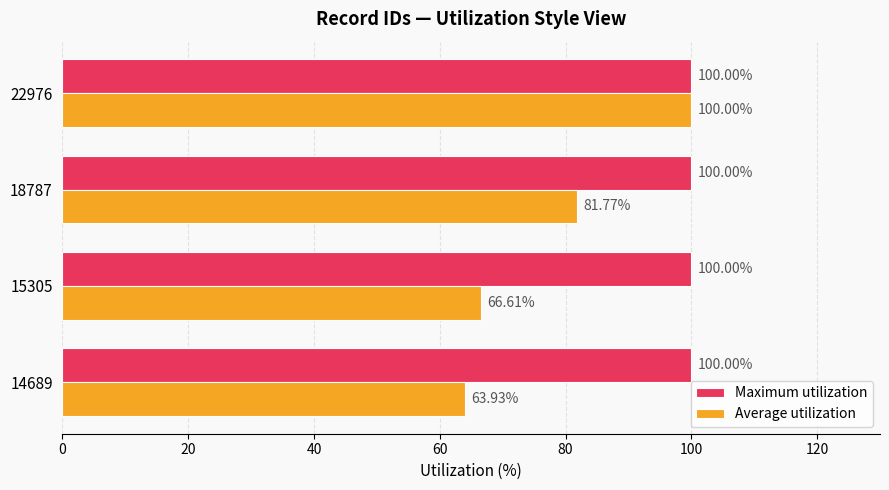

What is the total value across all series at 22976?

200.0